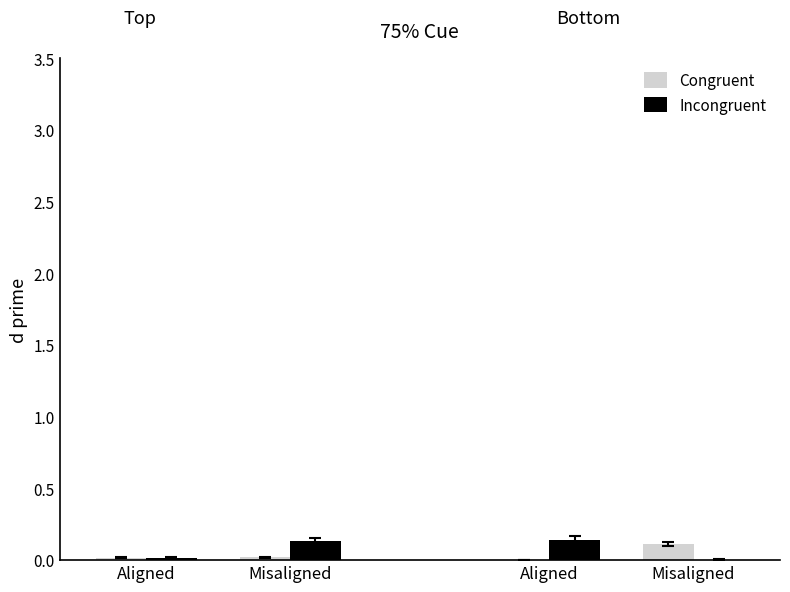

Are the bars grouped side by side (vs. stacked)?

Yes